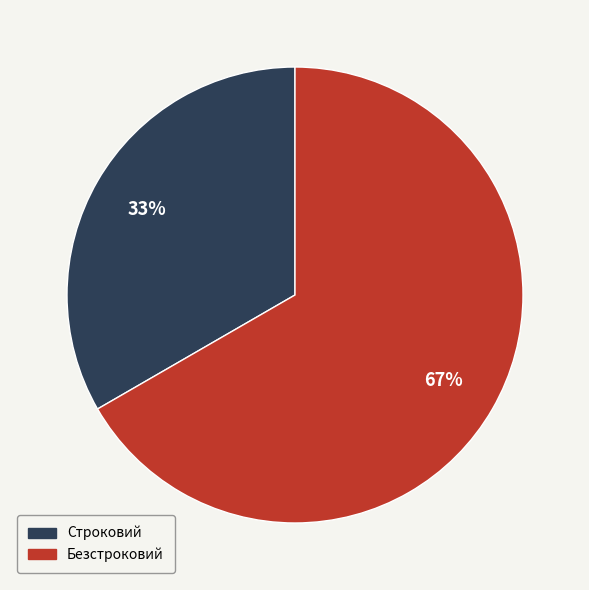

Which slice represents more than half of the pie?

Безстроковий